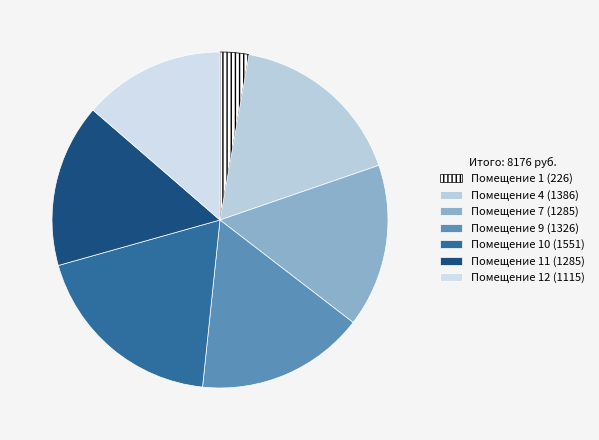

How many slices are in this pie chart?

7